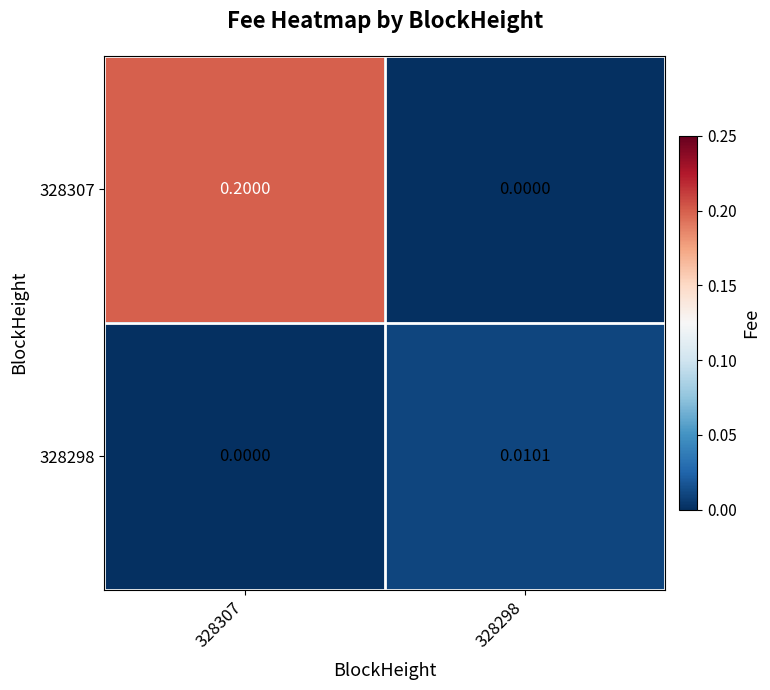

Is the value of 328298 at 328298 greater than the value of 328307 at 328298?

Yes